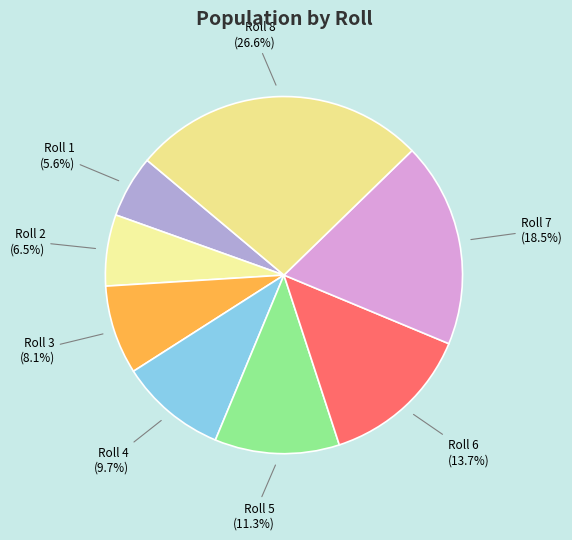

Is there any slice that represents more than half of the pie?

No